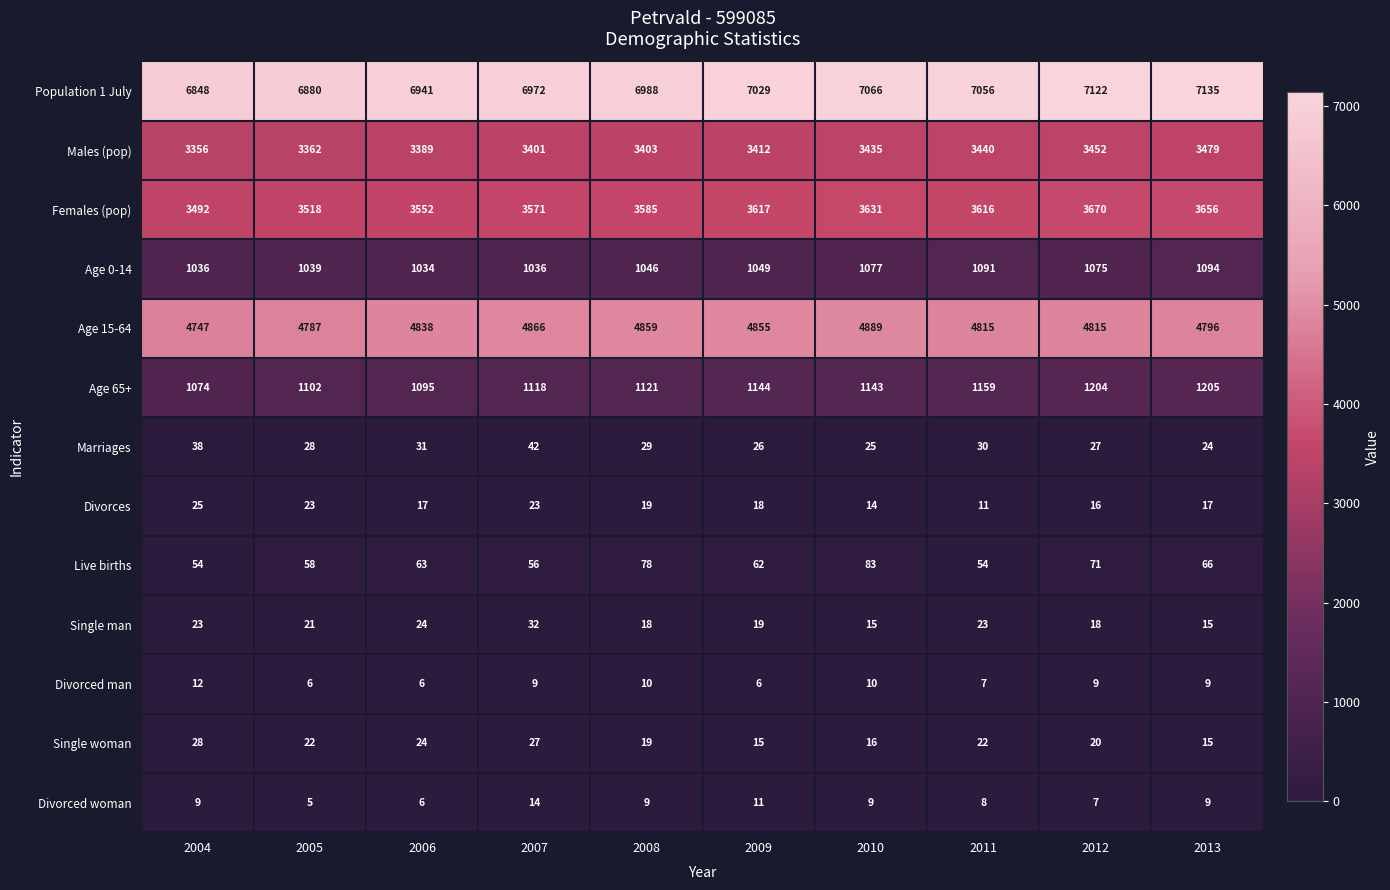

What is the minimum value shown in the chart?

5